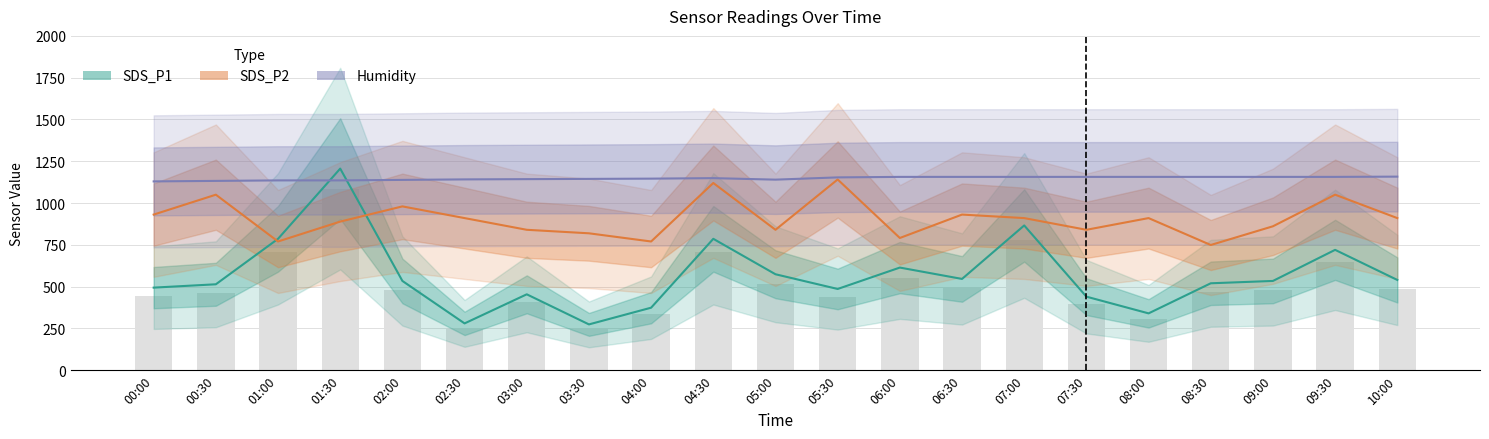

The Humidity series shows 1156.5 at 06:00. True or false?

True